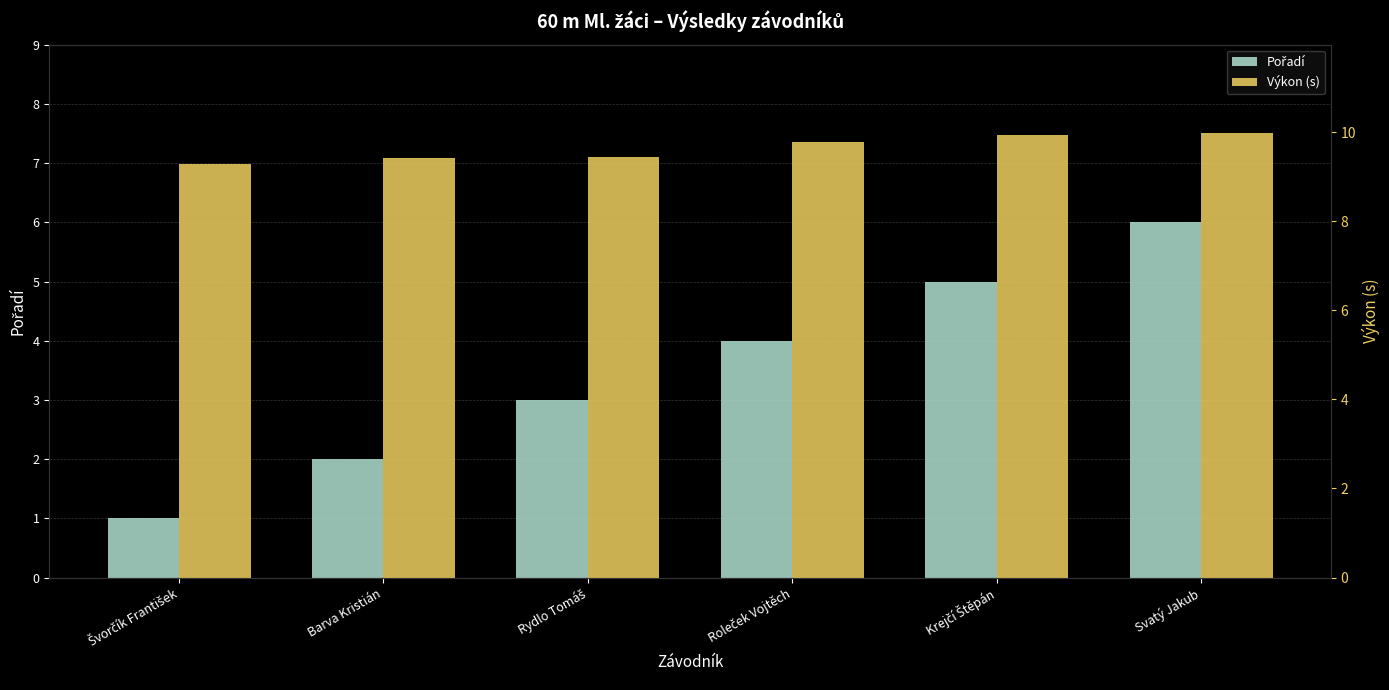

True or false: Výkon (s) has a value of 4.6 at Svatý Jakub.

False